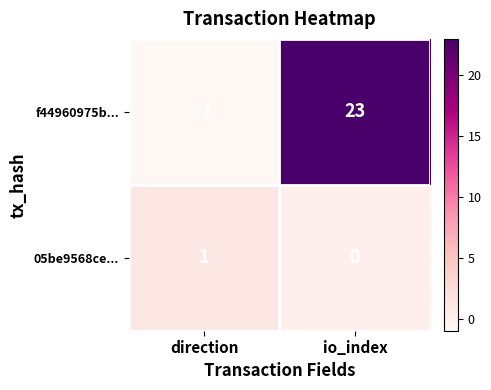

Which label corresponds to the smallest value in the chart?

direction